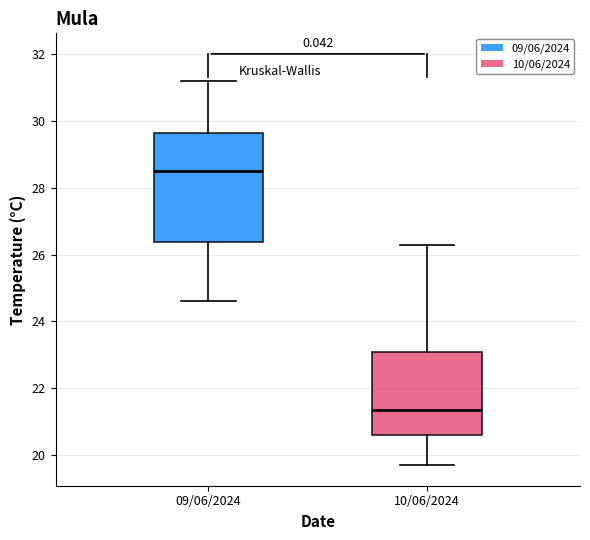

Which box's median line is the lowest?

10/06/2024